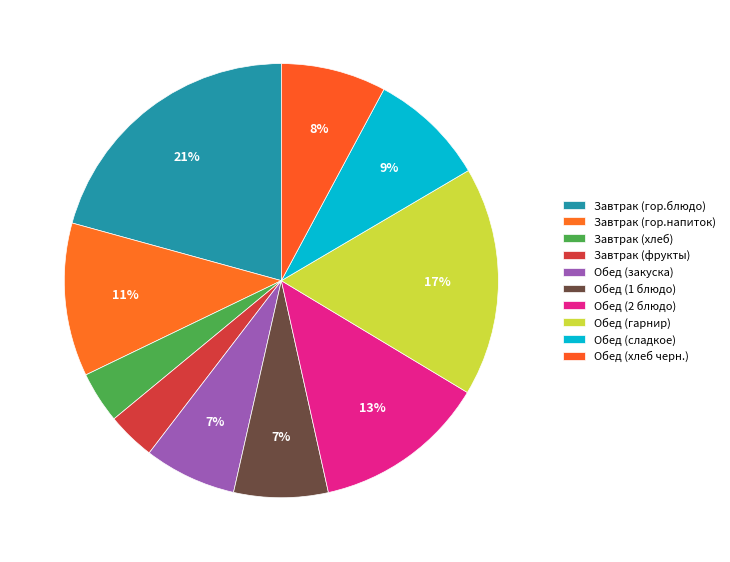

Does Обед (гарнир) account for over 50% of the chart?

No